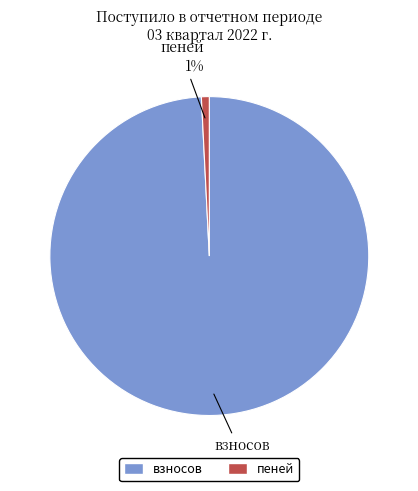

How many slices are in this pie chart?

2